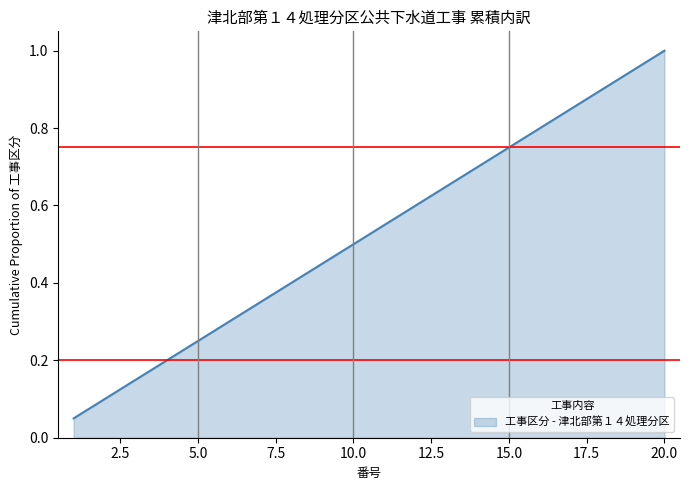

What is the greatest value displayed?

1.0